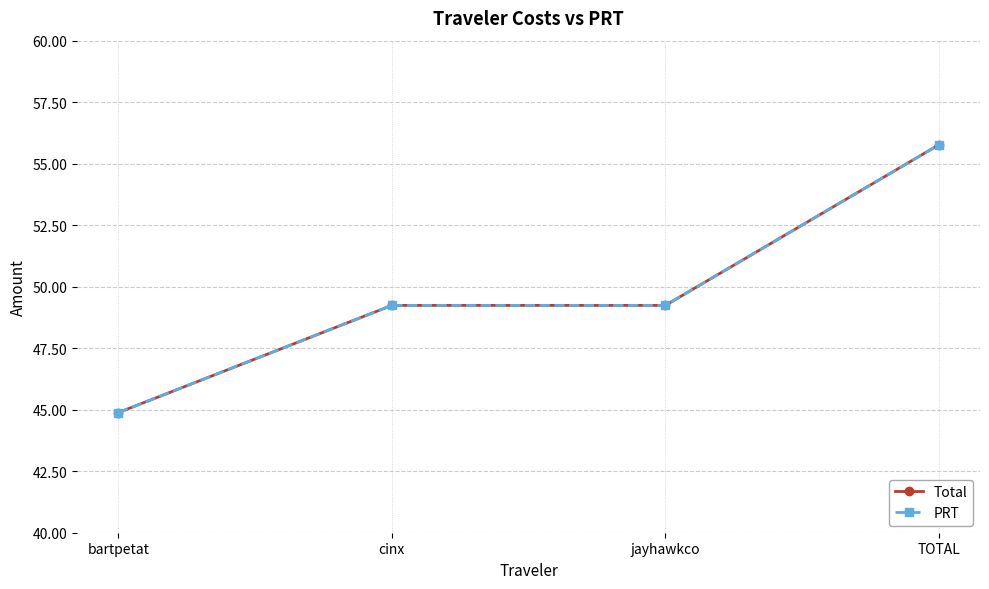

Reading left to right, extract all data points from this chart.

Total: bartpetat=44.9	cinx=49.2	jayhawkco=49.2	TOTAL=55.8
PRT: bartpetat=44.9	cinx=49.2	jayhawkco=49.2	TOTAL=55.8